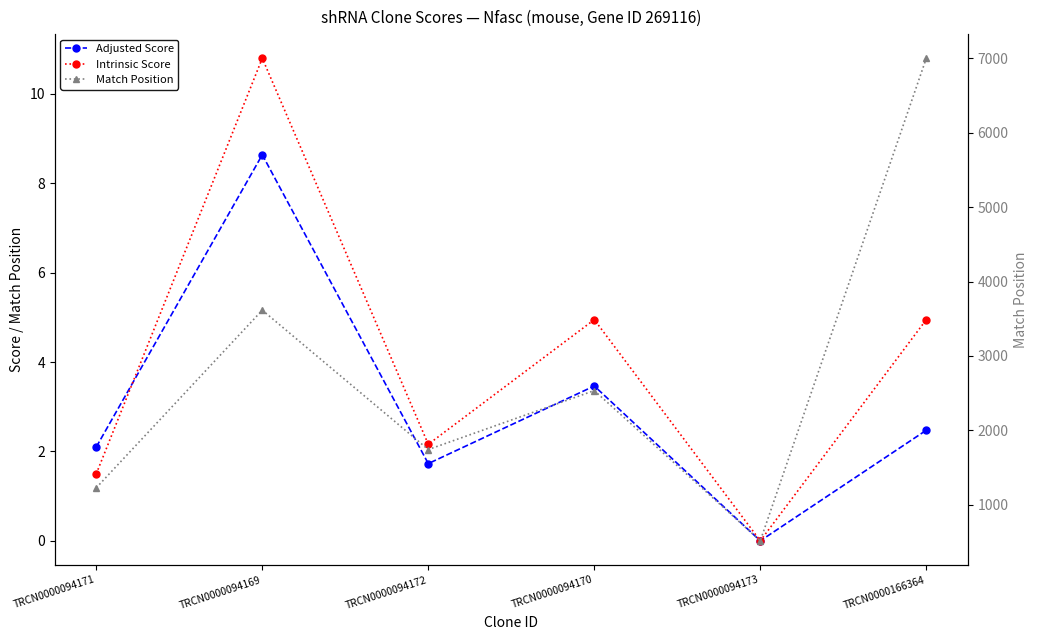

The value of Intrinsic Score at TRCN0000094171 is 1.5. True or false?

True